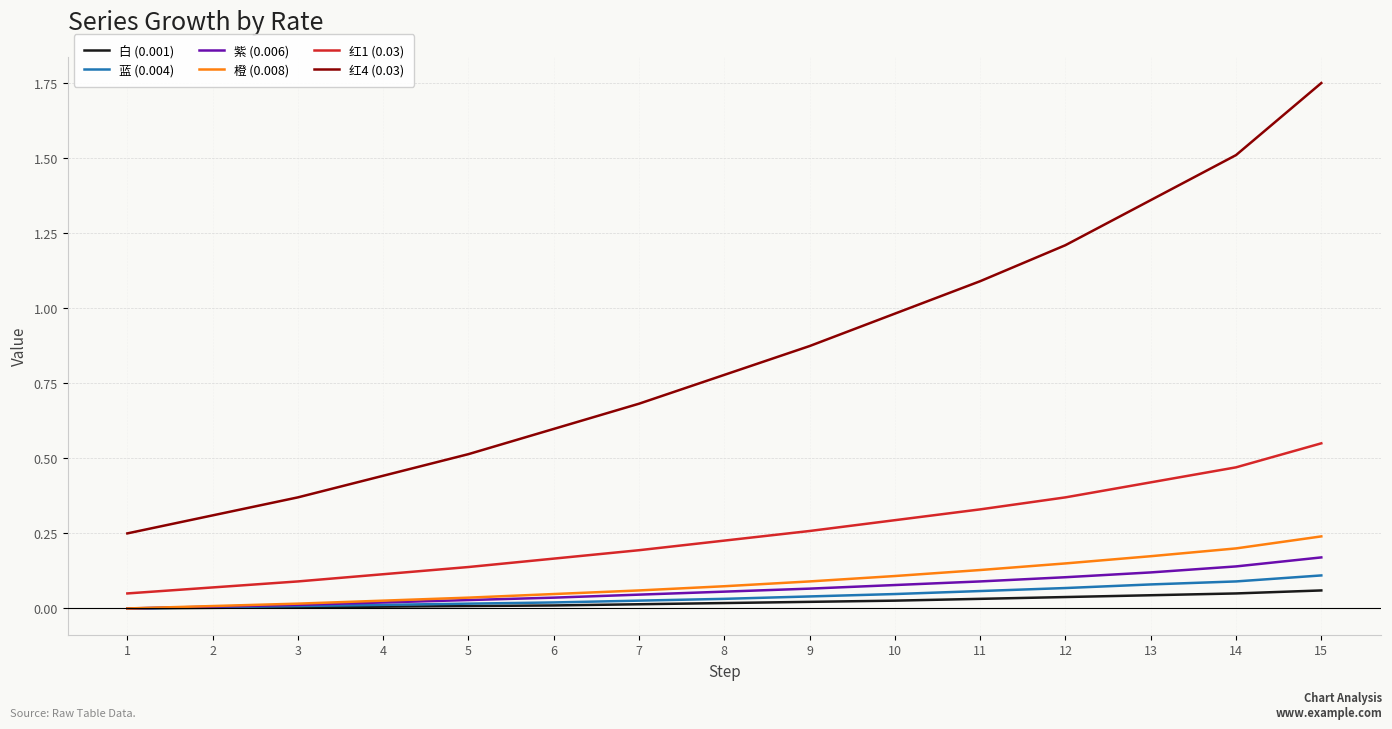

What are all the series names shown in the legend?

白 (0.001), 蓝 (0.004), 紫 (0.006), 橙 (0.008), 红1 (0.03), 红4 (0.03)